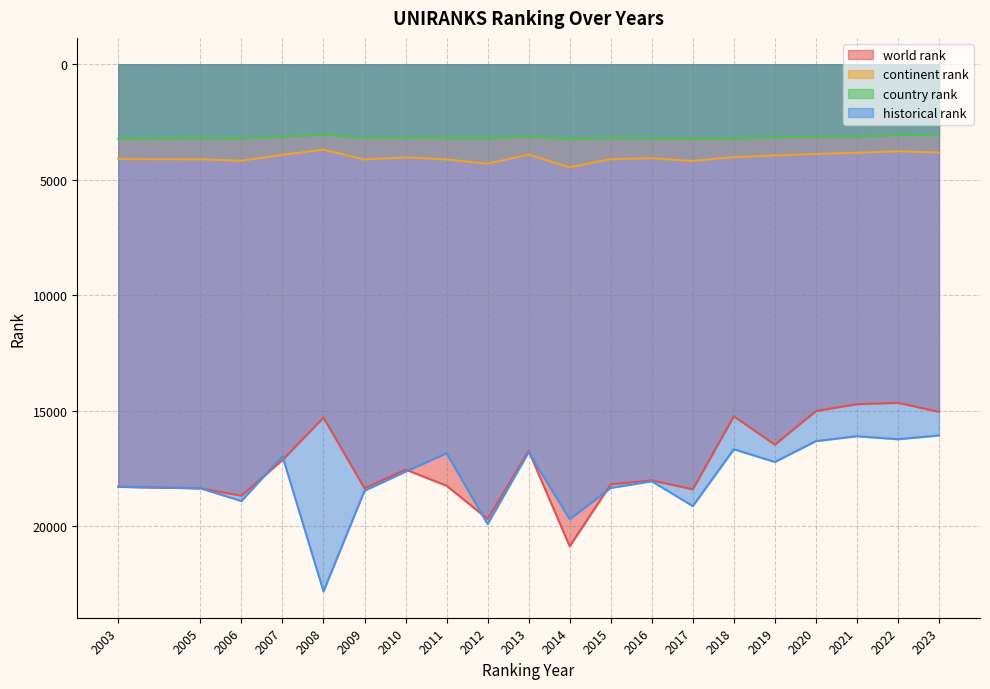

Rank the series at 2005 from highest to lowest value.

world rank, historical rank, continent rank, country rank